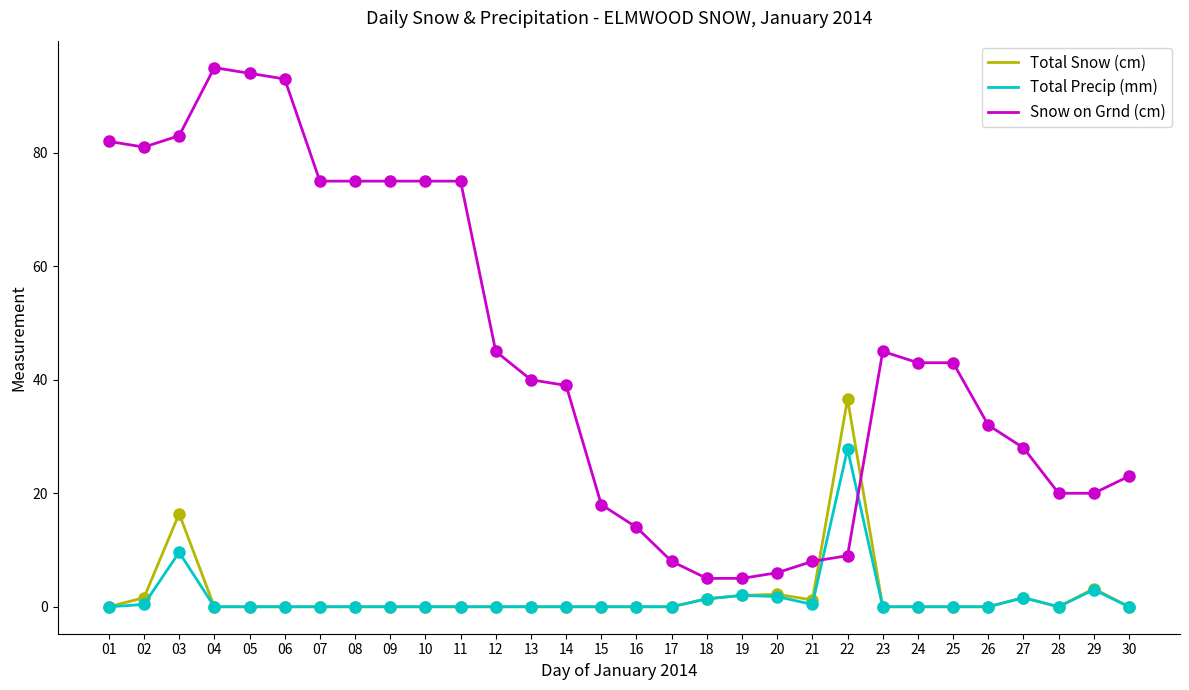

Is it true that Snow on Grnd (cm) equals 81.0 at 02?

True